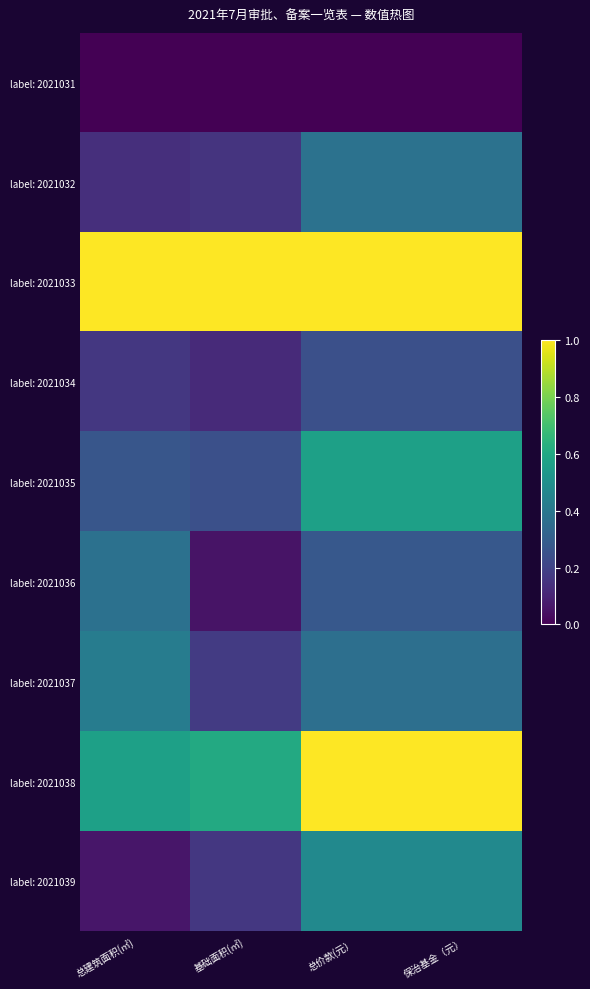

At 总价款(元）, list the series in order from largest to smallest.

label: 2021038, label: 2021033, label: 2021035, label: 2021039, label: 2021032, label: 2021037, label: 2021036, label: 2021034, label: 2021031